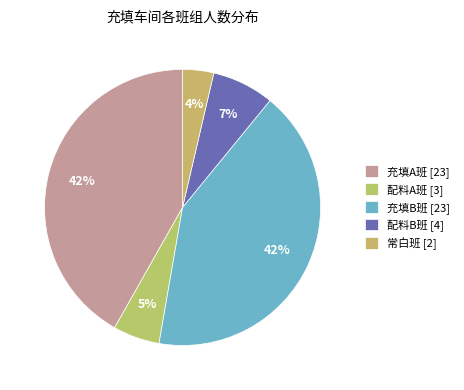

The 充填A班 slice represents 42% of the pie. True or false?

True